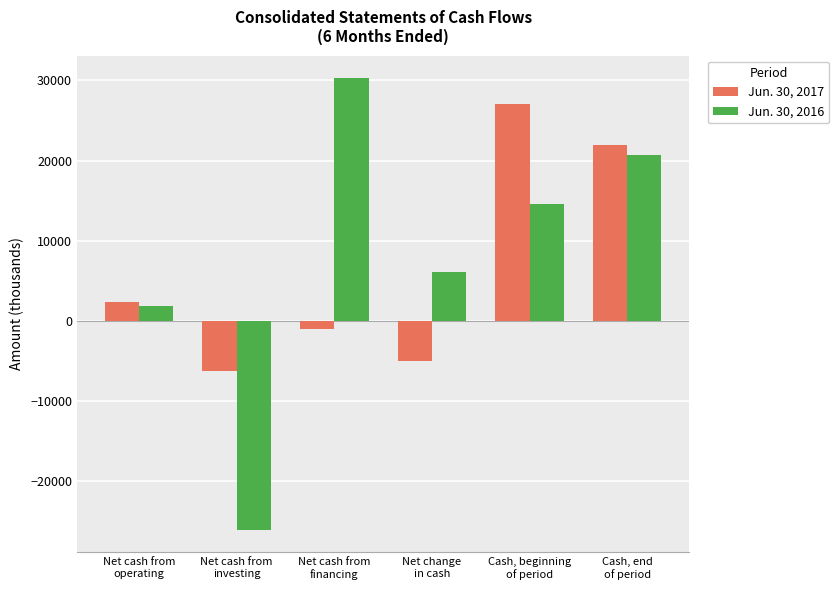

Rank the categories by Jun. 30, 2016 value from highest to lowest.

Net cash from
financing, Cash, end
of period, Cash, beginning
of period, Net change
in cash, Net cash from
operating, Net cash from
investing